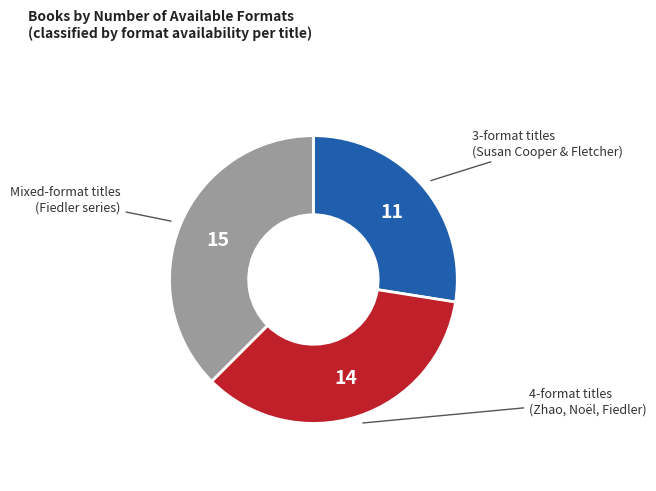

Does any single category account for the majority?

No